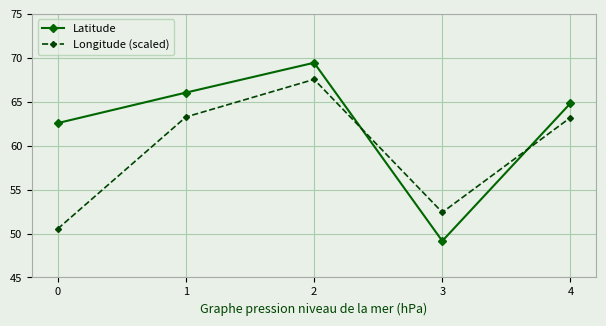

Does the chart display data point markers on the line(s)?

Yes